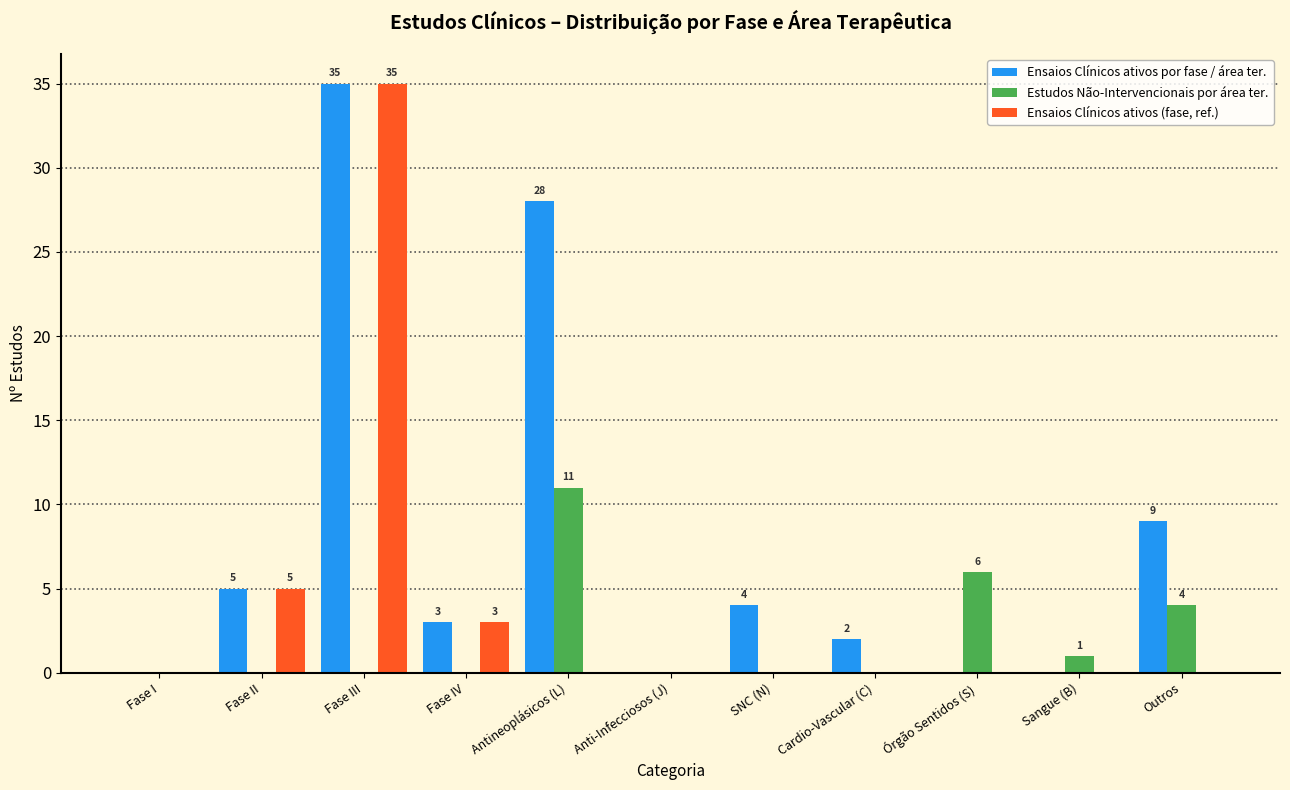

What is the maximum value for Estudos Não-Intervencionais por área ter.?

11